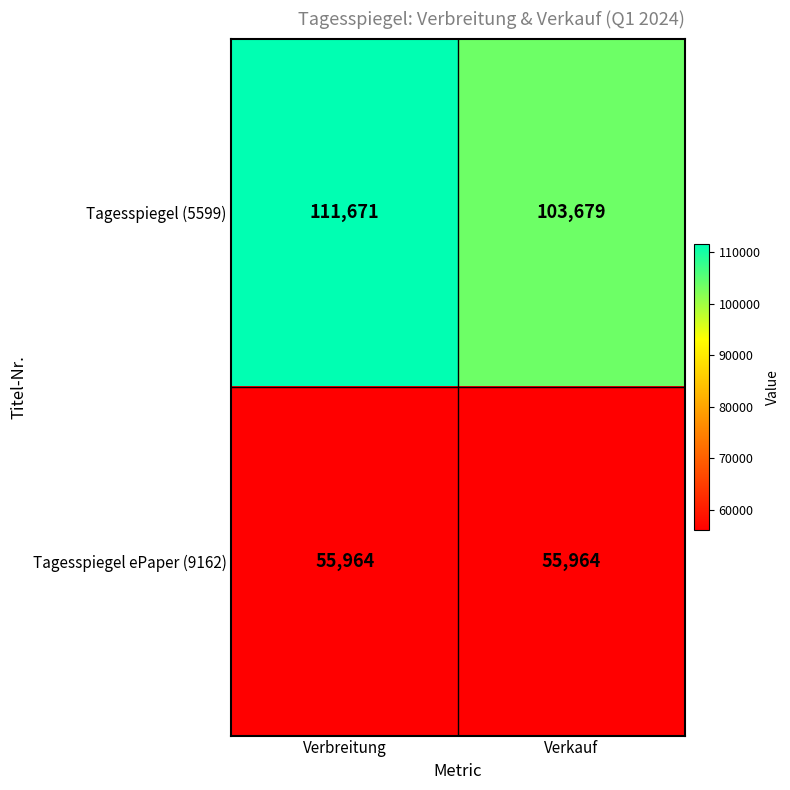

The value of Tagesspiegel ePaper (9162) at Verbreitung is 55964. True or false?

True